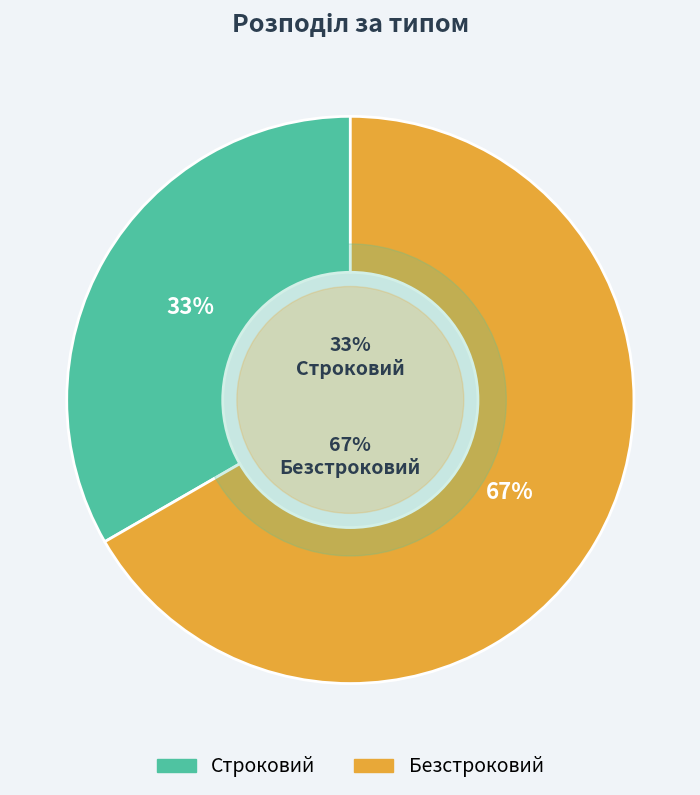

True or false: Строковий accounts for 33% of the total.

True